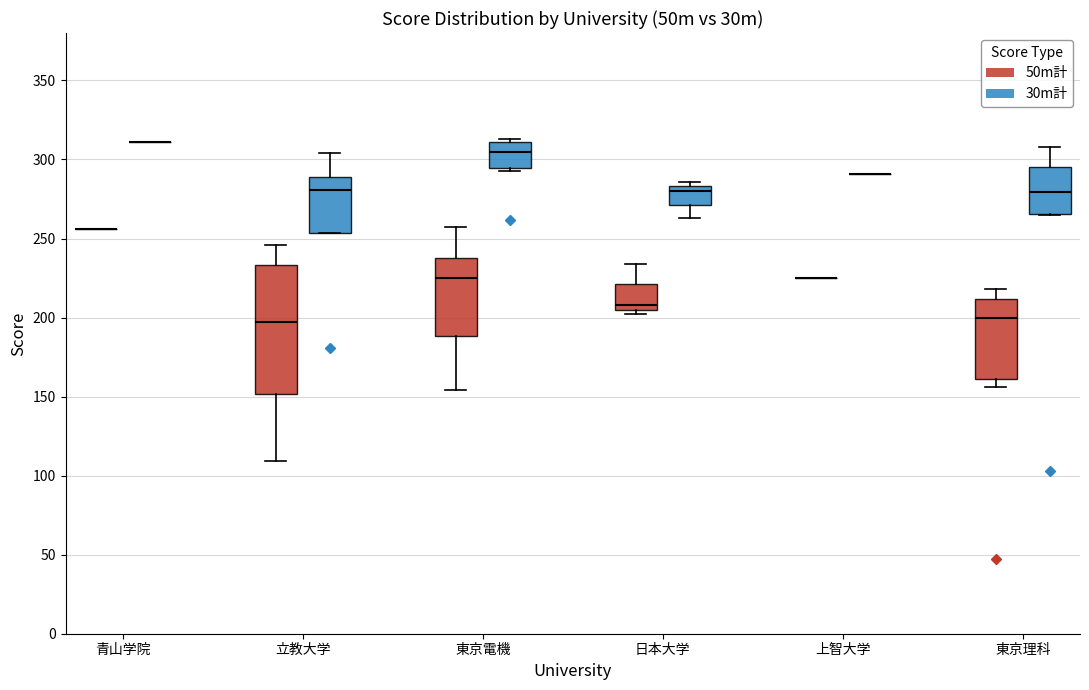

Reading left to right, transcribe this box plot: for each box, give where its median line is, the range the box spans, and where its two whiskers end, as read against the y-axis. The values are not printed on the chart, so give them approximately, as read against the axis.

青山学院 (50m計): box collapsed to a line at 255, whiskers 255 to 255
青山学院 (30m計): box collapsed to a line at 310, whiskers 310 to 310
立教大学 (50m計): median 200, box 150 to 235, whiskers 110 to 245
立教大学 (30m計): median 280, box 255 to 290, whiskers 255 to 305
東京電機 (50m計): median 225, box 190 to 240, whiskers 155 to 255
東京電機 (30m計): median 305, box 295 to 310, whiskers 295 (just below the box's lower edge) to 315
日本大学 (50m計): median 210, box 205 to 220, whiskers 200 to 235
日本大学 (30m計): median 280, box 270 to 285, whiskers 265 to 285 (just above the box's upper edge)
上智大学 (50m計): box collapsed to a line at 225, whiskers 225 to 225
上智大学 (30m計): box collapsed to a line at 290, whiskers 290 to 290
東京理科 (50m計): median 200, box 160 to 210, whiskers 155 to 220
東京理科 (30m計): median 280, box 265 to 295, whiskers 265 to 310